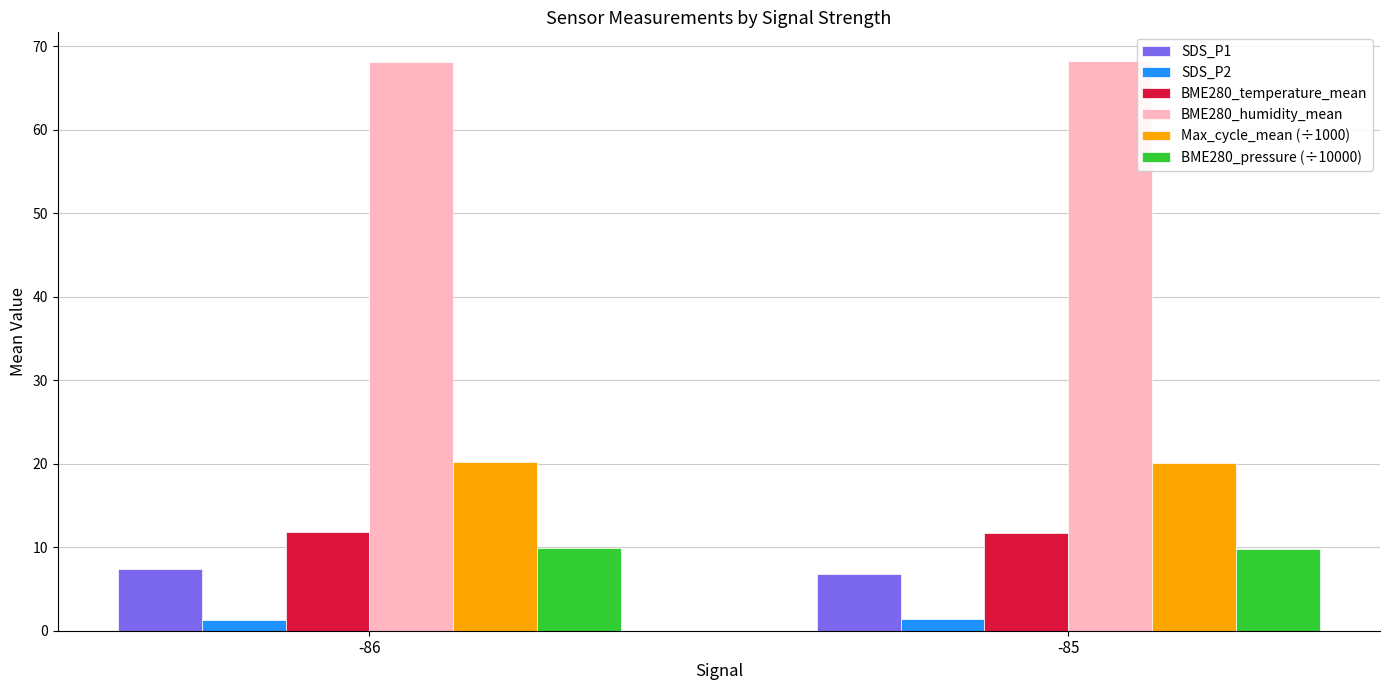

Is it true that BME280_humidity_mean equals 42.8 at -85?

False